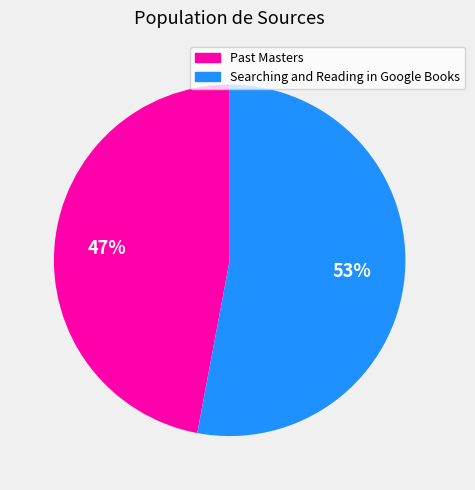

Is the sum of Past Masters and Searching and Reading in Google Books greater than half?

Yes